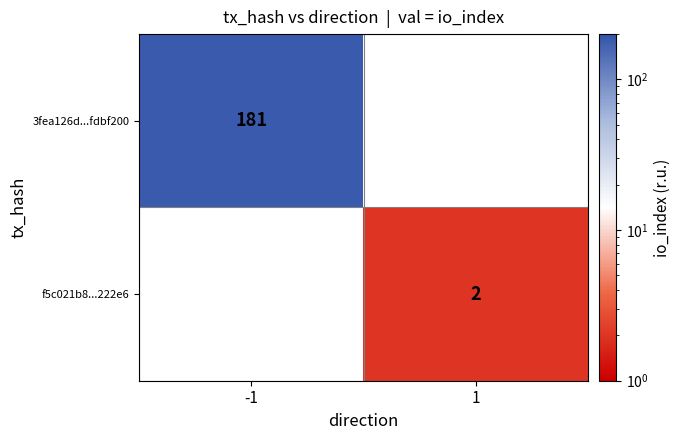

The value of f5c021b8...222e6 at 1 is 2. True or false?

True